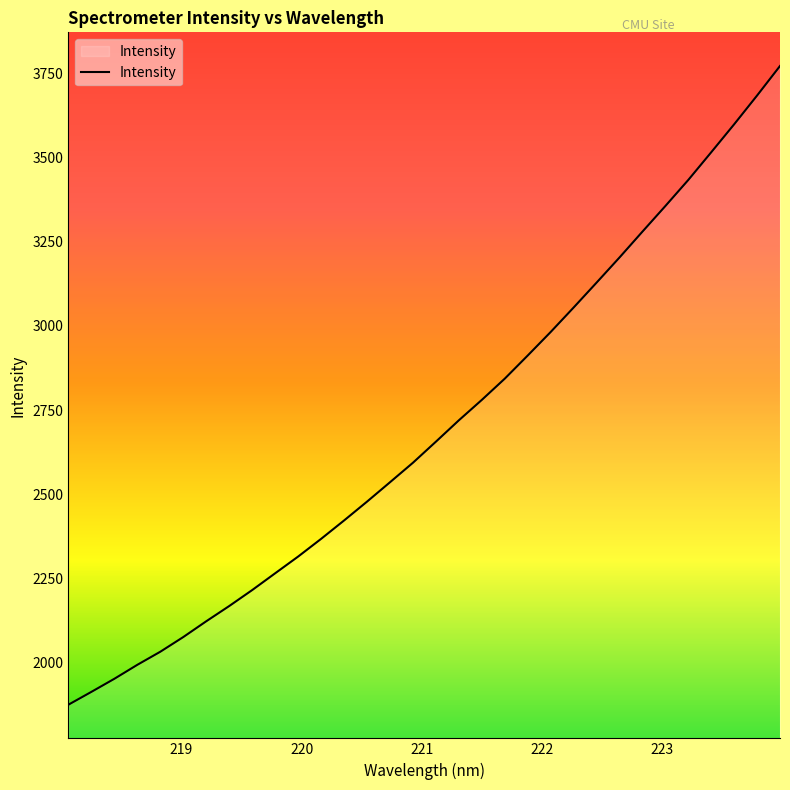

What is the difference between the maximum and minimum values?

1897.4